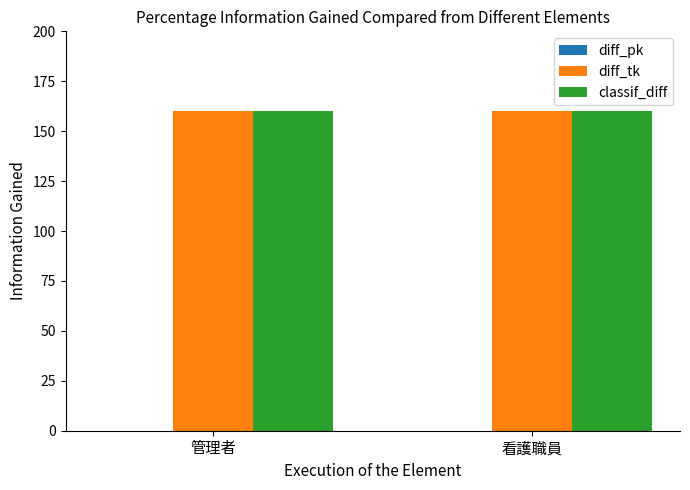

List the labels in order of classif_diff value, smallest first.

管理者, 看護職員